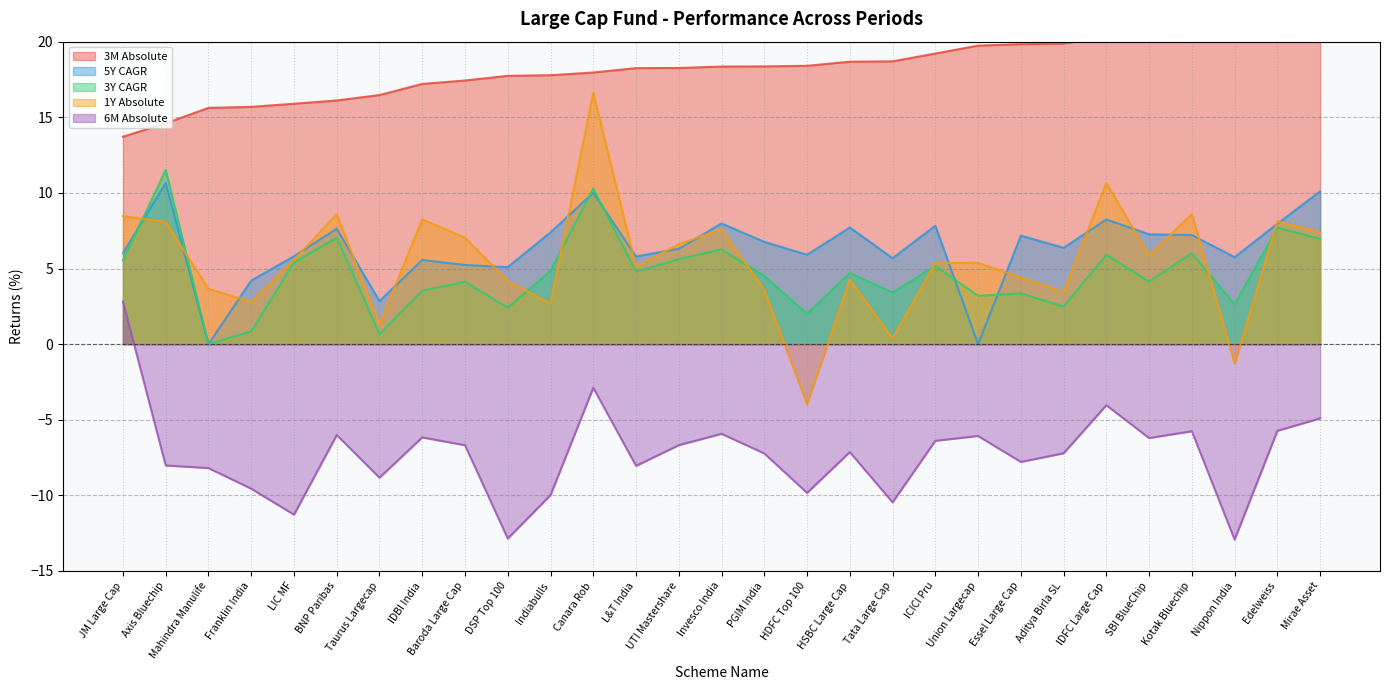

Read the 1Y Absolute value at BNP Paribas.

8.6